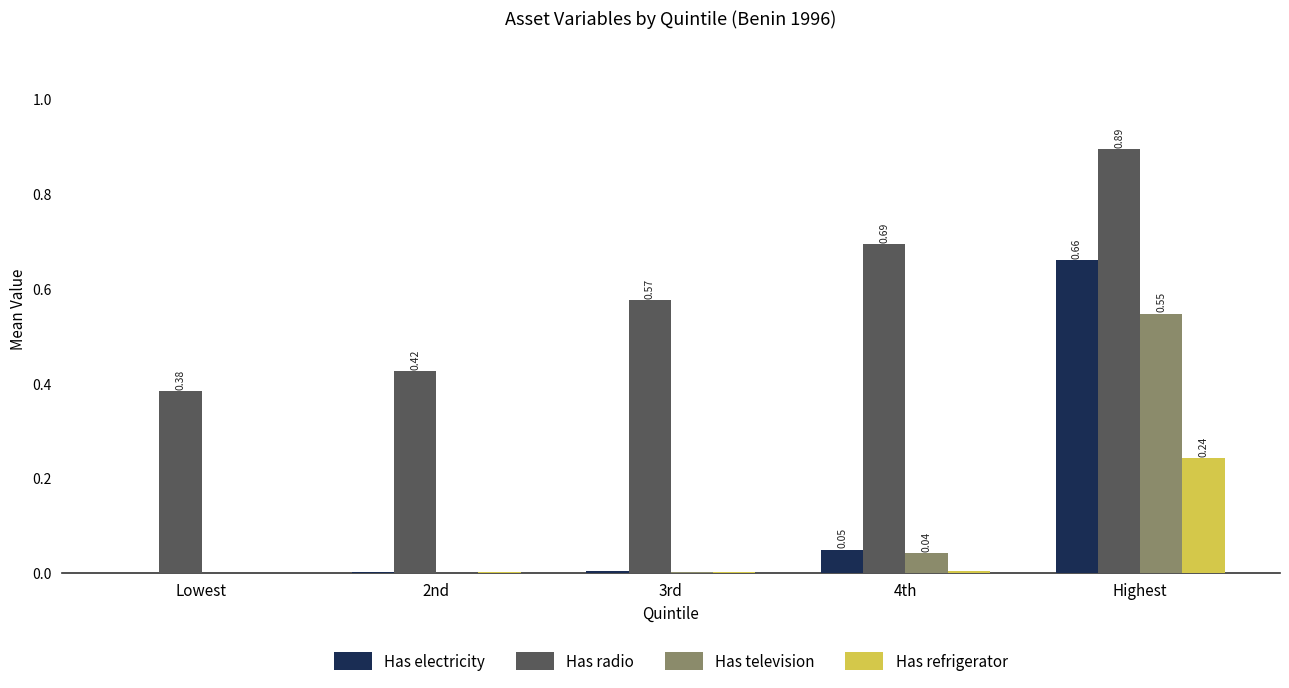

Is the value of Has electricity at Highest greater than the value of Has radio at Highest?

No